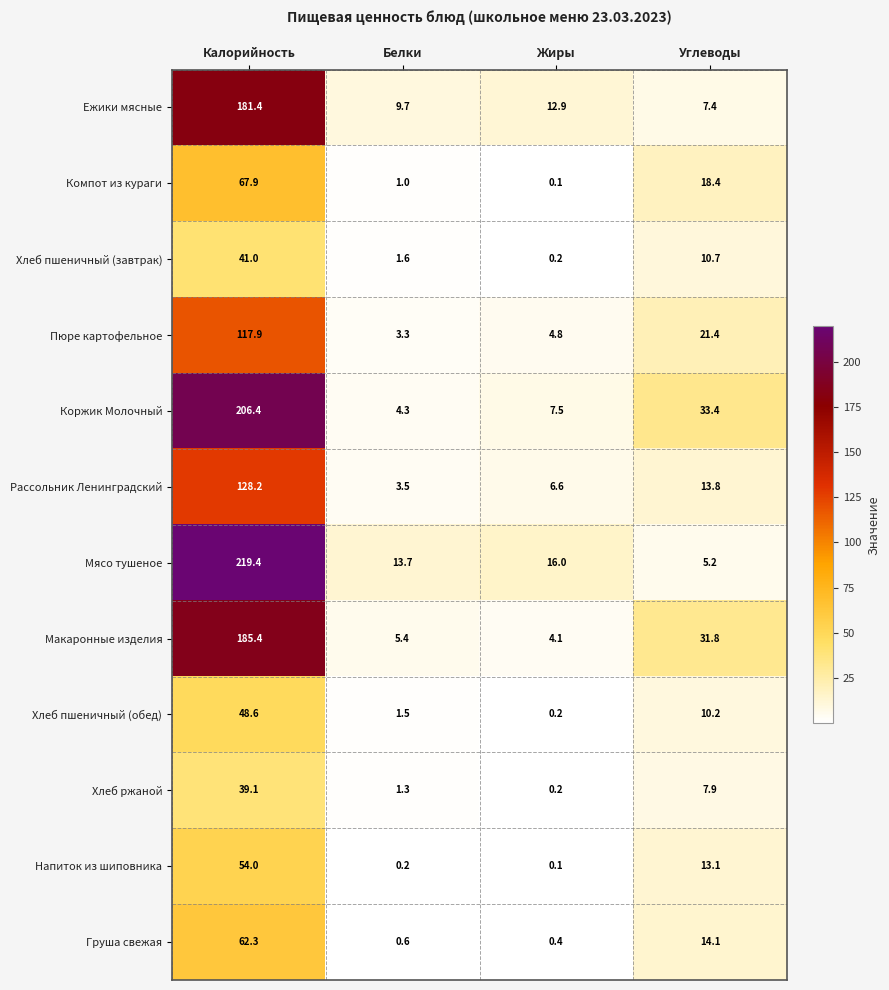

List the series in order of their peak value, highest first.

Мясо тушеное, Коржик Молочный, Макаронные изделия, Ежики мясные, Рассольник Ленинградский, Пюре картофельное, Компот из кураги, Груша свежая, Напиток из шиповника, Хлеб пшеничный (обед), Хлеб пшеничный (завтрак), Хлеб ржаной